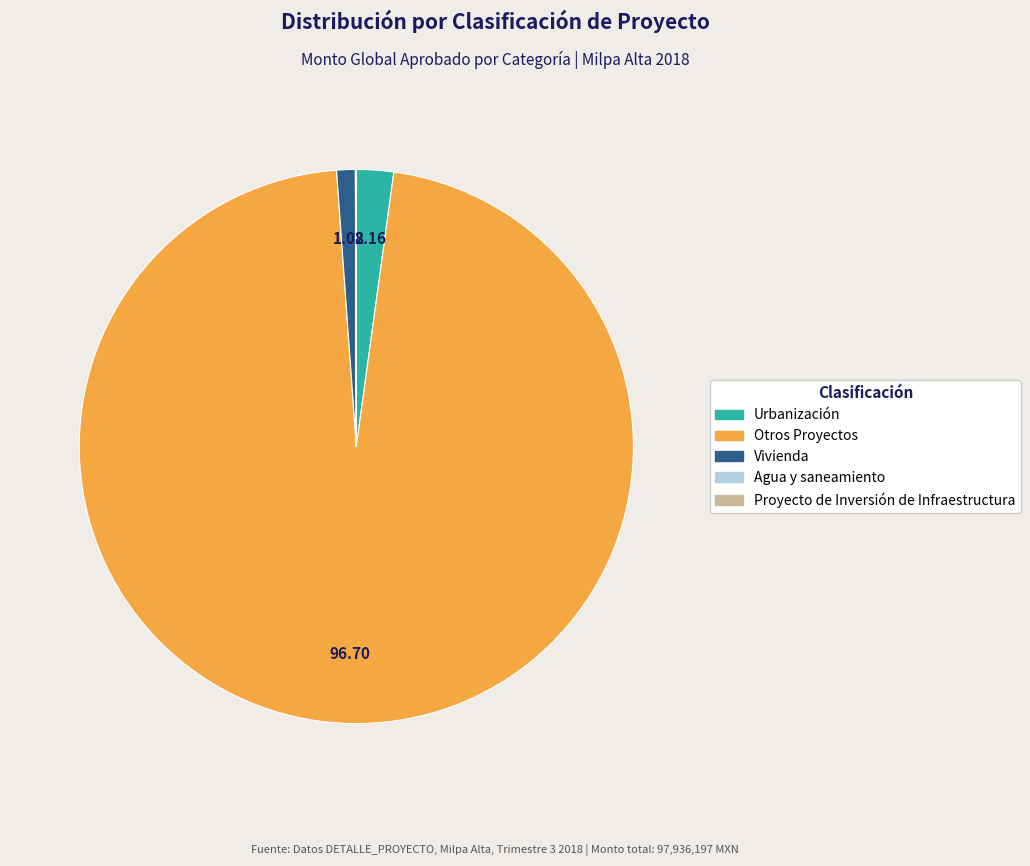

Does Otros Proyectos account for over 50% of the chart?

Yes